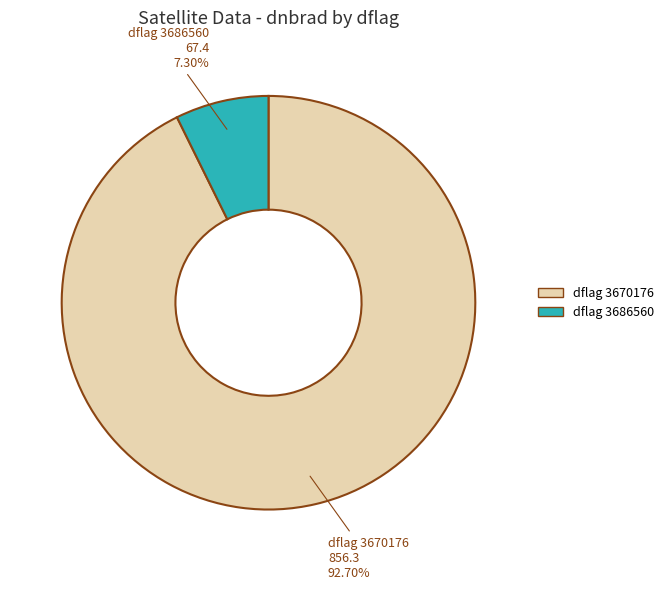

Which has a higher value, dflag 3670176 or dflag 3686560?

dflag 3670176